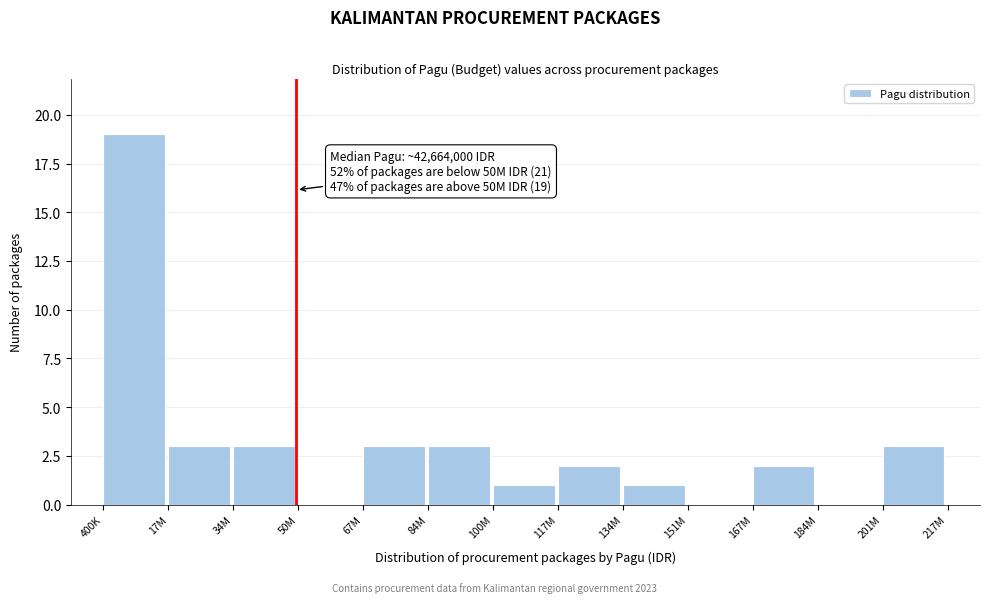

Reading right to left, list all the values displayed in this chart.

201M=3	184M=0	167M=2	151M=0	134M=1	117M=2	100M=1	84M=3	67M=3	50M=0	34M=3	17M=3	400K=19